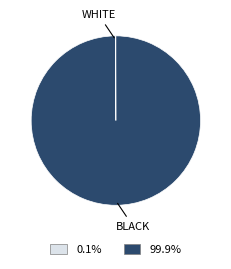

Is there a majority slice in this chart?

Yes